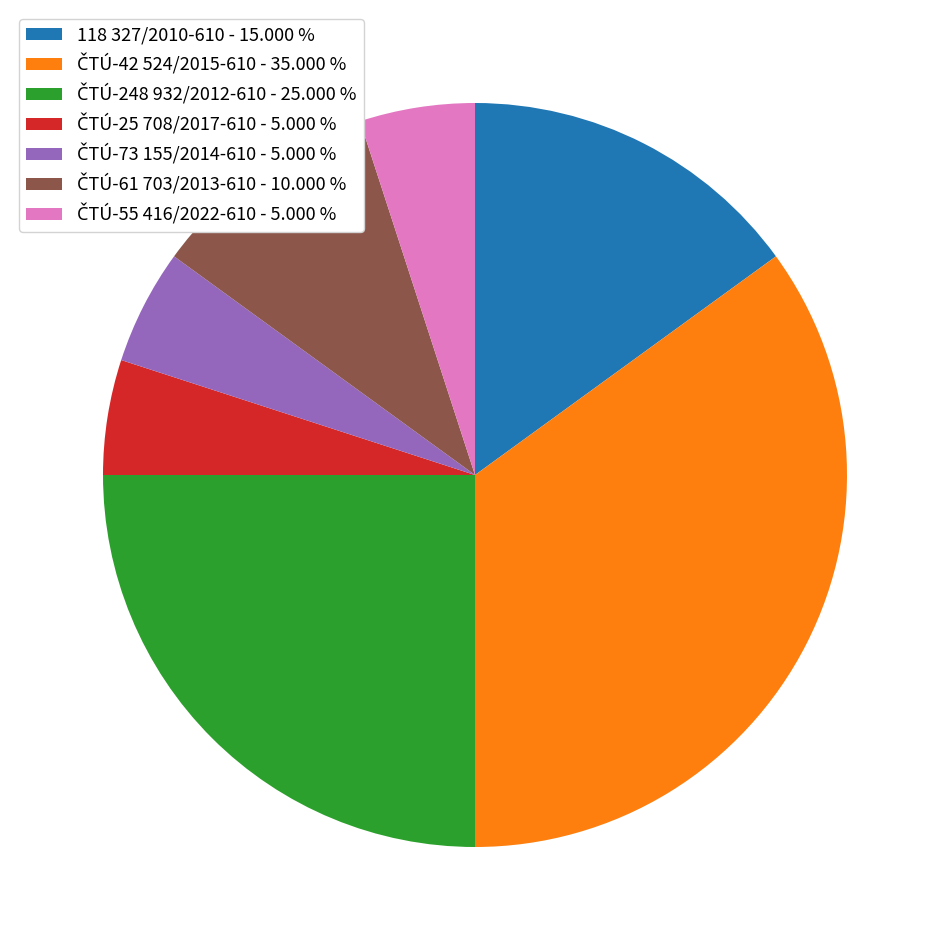

Does any single category account for the majority?

No